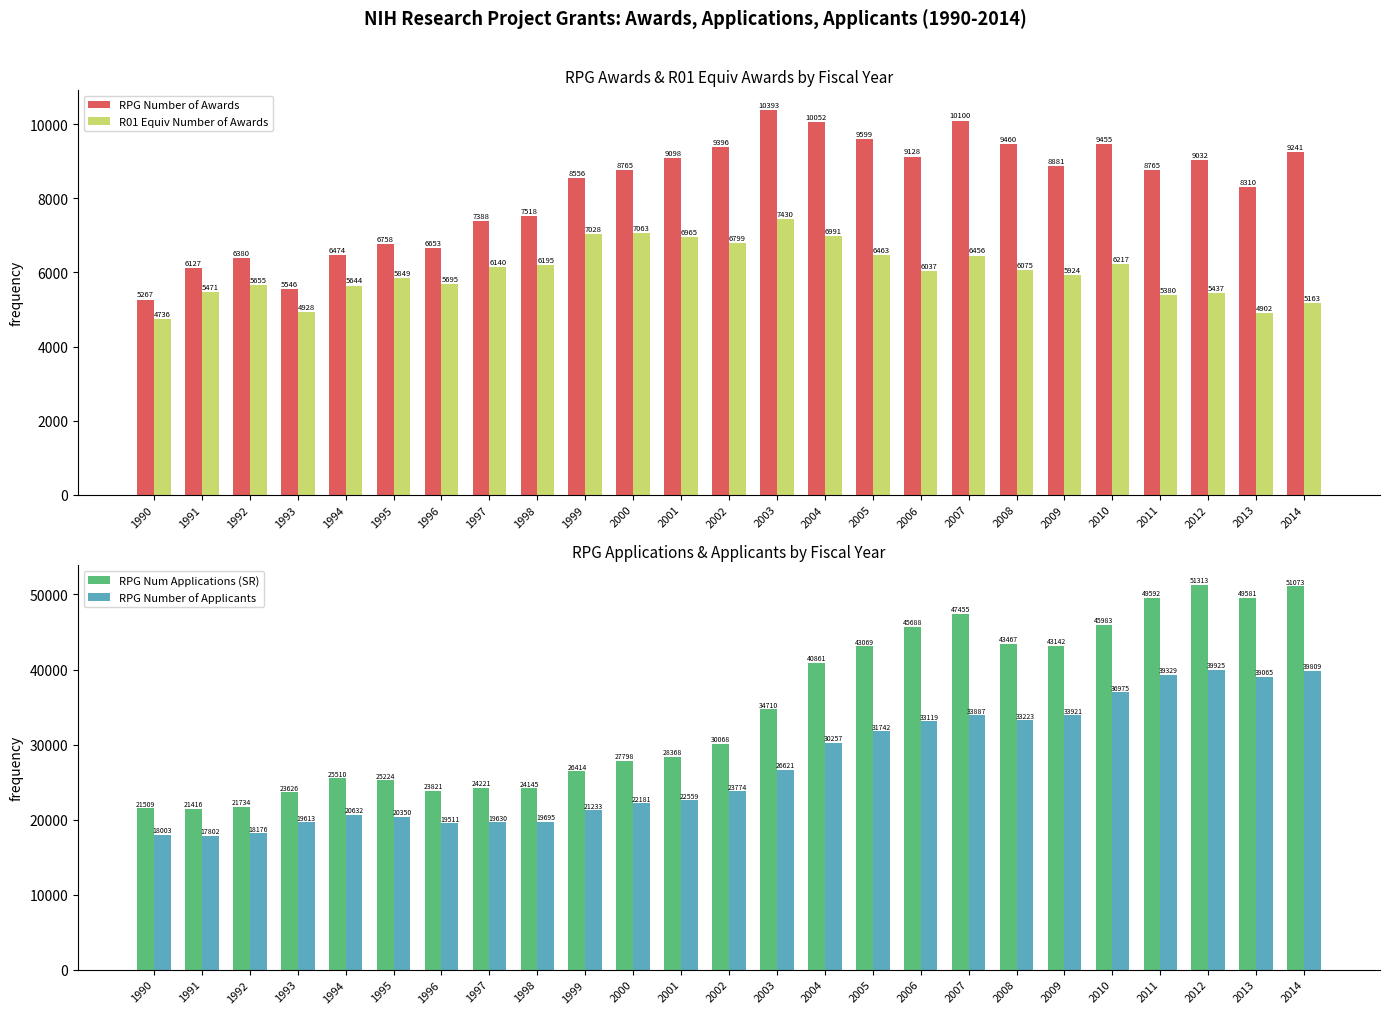

Reading left to right, transcribe all the data shown in this chart.

RPG Number of Awards: 1990=5267.0	1991=6127.0	1992=6380.0	1993=5546.4	1994=6473.7	1995=6757.9	1996=6653.1	1997=7388.5	1998=7518.0	1999=8556.0	2000=8765.0	2001=9098.0	2002=9396.0	2003=10393.0	2004=10052.0	2005=9599.0	2006=9128.0	2007=10100.0	2008=9460.0	2009=8881.0	2010=9455.0	2011=8765.0	2012=9032.0	2013=8310.0	2014=9241.0
R01 Equiv Number of Awards: 1990=4736.0	1991=5471.0	1992=5655.0	1993=4927.6	1994=5644.2	1995=5848.9	1996=5694.5	1997=6140.2	1998=6195.0	1999=7028.0	2000=7063.0	2001=6965.0	2002=6799.0	2003=7430.0	2004=6991.0	2005=6463.0	2006=6037.0	2007=6456.0	2008=6075.0	2009=5924.0	2010=6217.0	2011=5380.0	2012=5437.0	2013=4902.0	2014=5163.0
RPG Num Applications (SR): 1990=21509.0	1991=21416.0	1992=21734.0	1993=23626.3	1994=25509.7	1995=25223.9	1996=23821.1	1997=24221.5	1998=24145.0	1999=26414.0	2000=27798.0	2001=28368.0	2002=30068.0	2003=34710.0	2004=40861.0	2005=43069.0	2006=45688.0	2007=47455.0	2008=43467.0	2009=43142.0	2010=45983.0	2011=49592.0	2012=51313.0	2013=49581.0	2014=51073.0
RPG Number of Applicants: 1990=18003.0	1991=17802.0	1992=18176.0	1993=19613.0	1994=20632.0	1995=20350.0	1996=19511.0	1997=19630.0	1998=19695.0	1999=21233.0	2000=22181.0	2001=22559.0	2002=23774.0	2003=26621.0	2004=30257.0	2005=31742.0	2006=33119.0	2007=33887.0	2008=33223.0	2009=33921.0	2010=36975.0	2011=39329.0	2012=39925.0	2013=39065.0	2014=39809.0